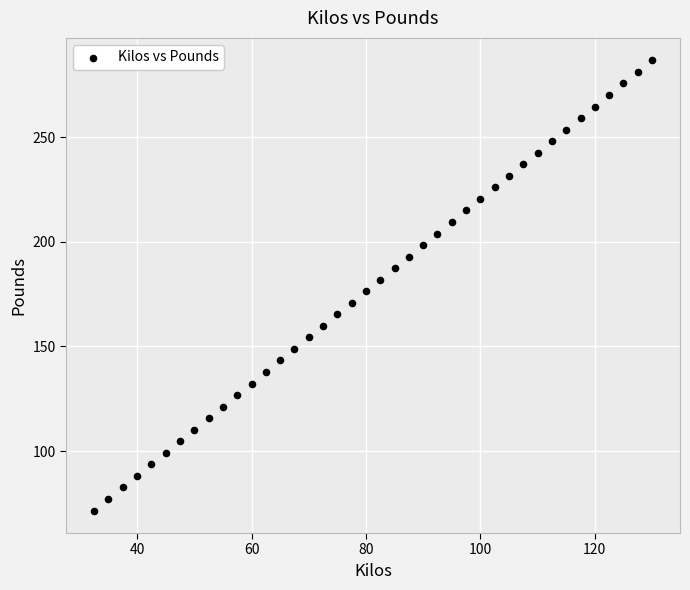

What is the range of X values (max minus min)?

97.5